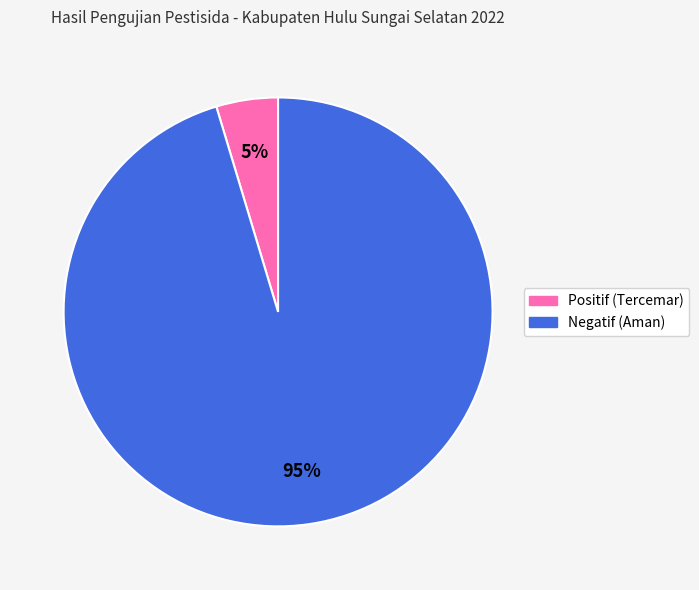

Between Negatif (Aman) and Positif (Tercemar), which is larger?

Negatif (Aman)